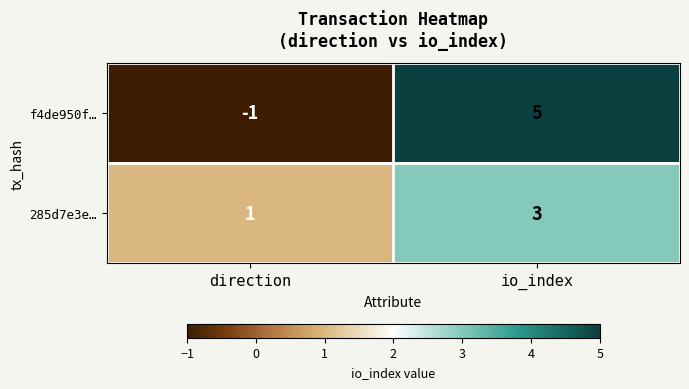

The value of f4de950f… at io_index is 3. True or false?

False